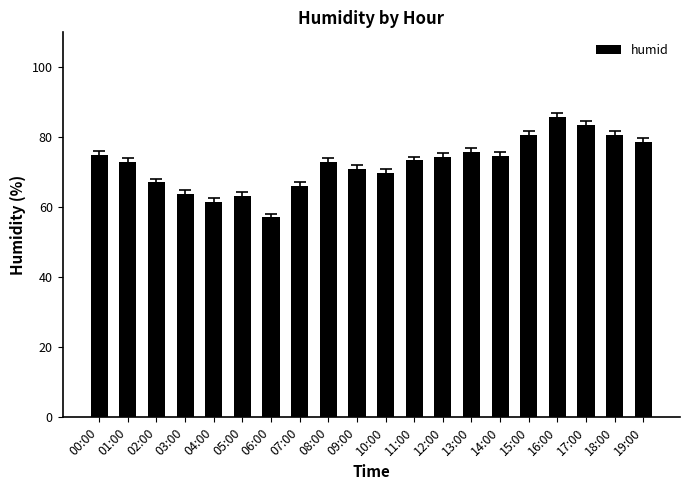

Approximately how many times larger is the value at 02:00 compared to 17:00?

0.8